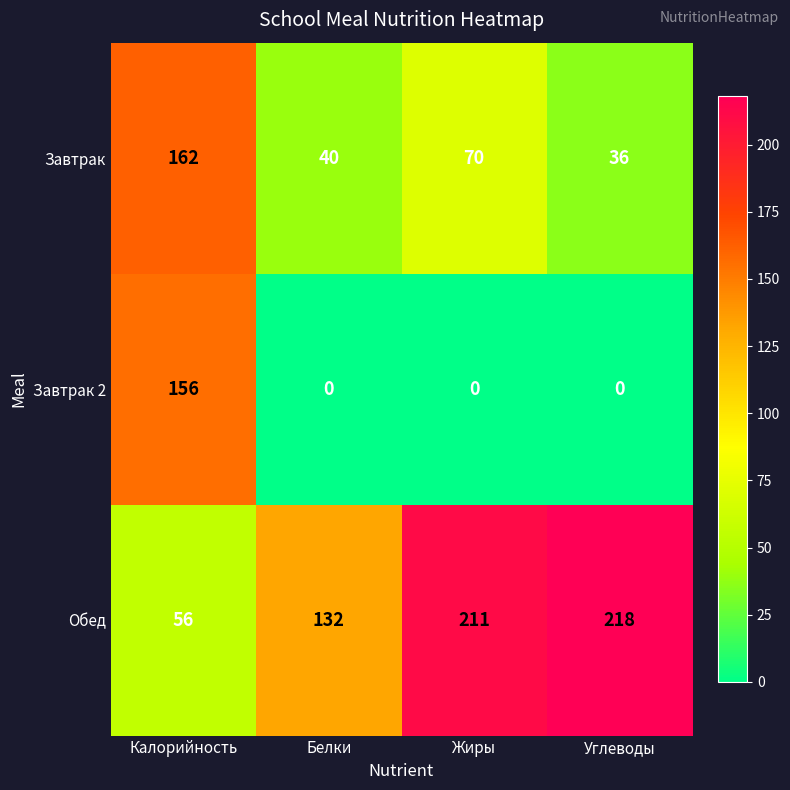

Rank the series by their average value, from lowest to highest.

Завтрак 2, Завтрак, Обед